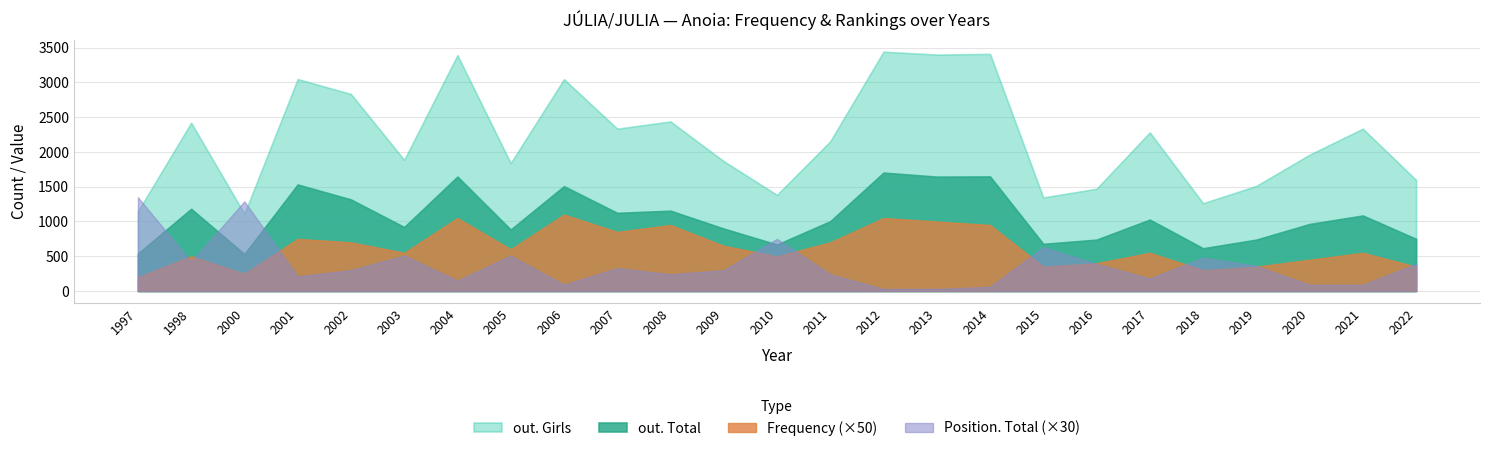

What is the total value across all series at 2017?

4039